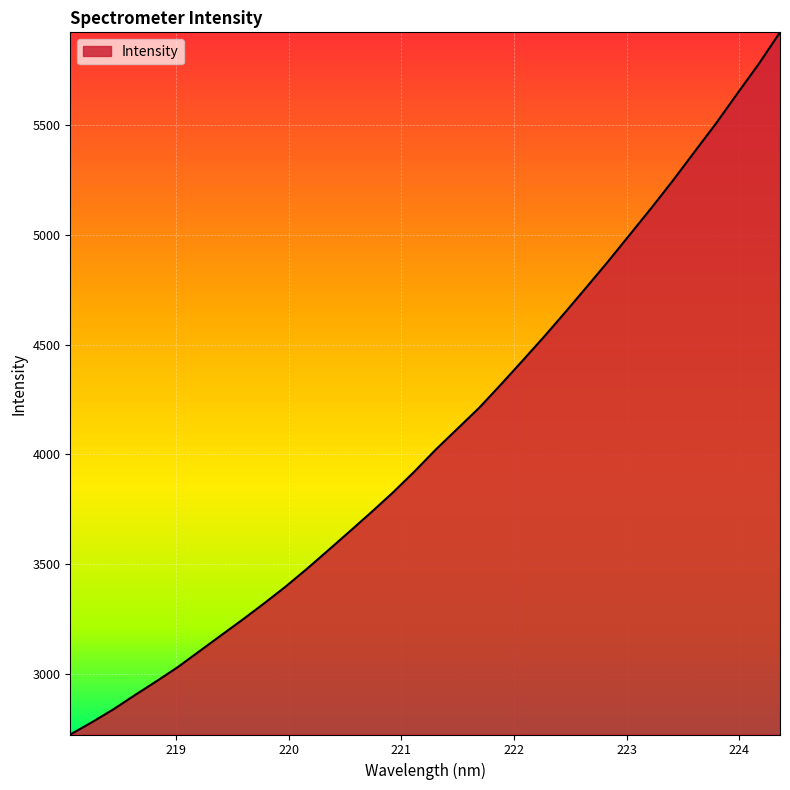

What is the greatest value displayed?

5923.8